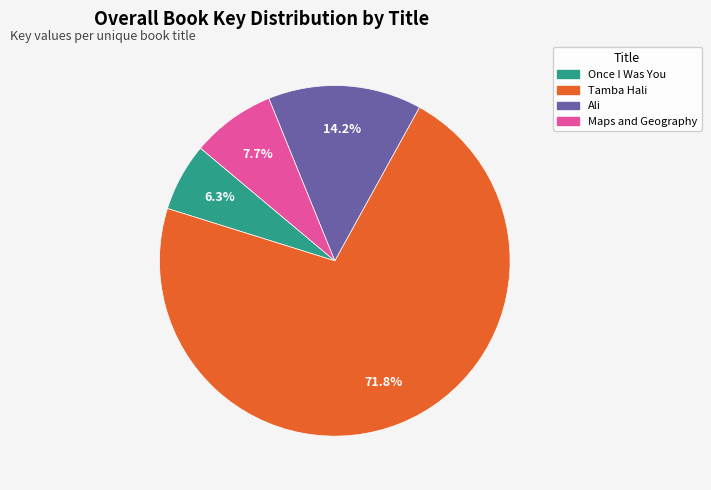

Is there a majority slice in this chart?

Yes